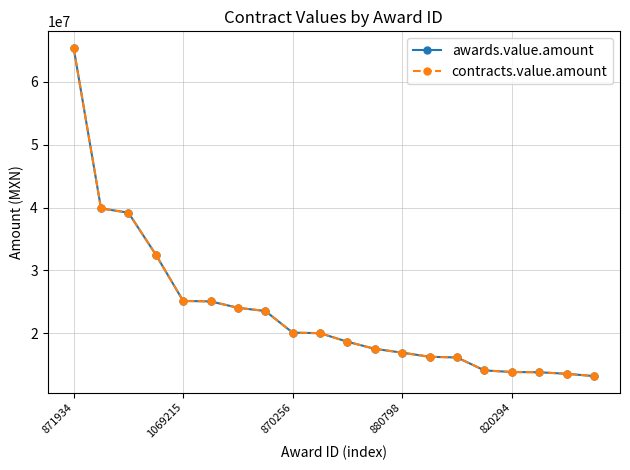

What is the label of the 11th point from the left?

10